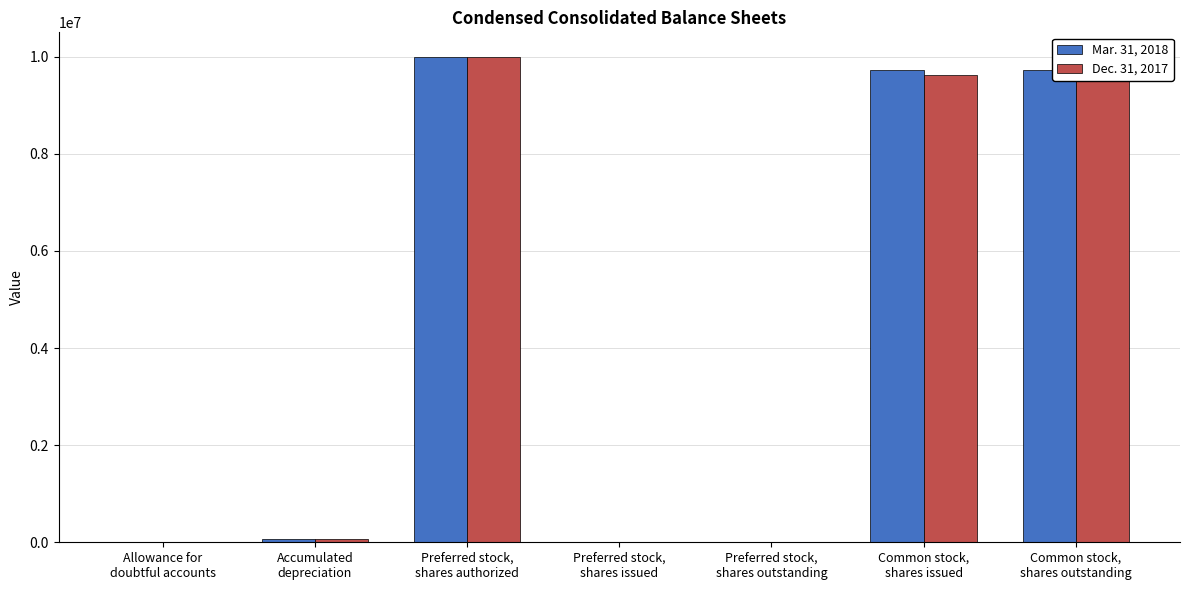

What is the maximum value shown in the chart?

10000000